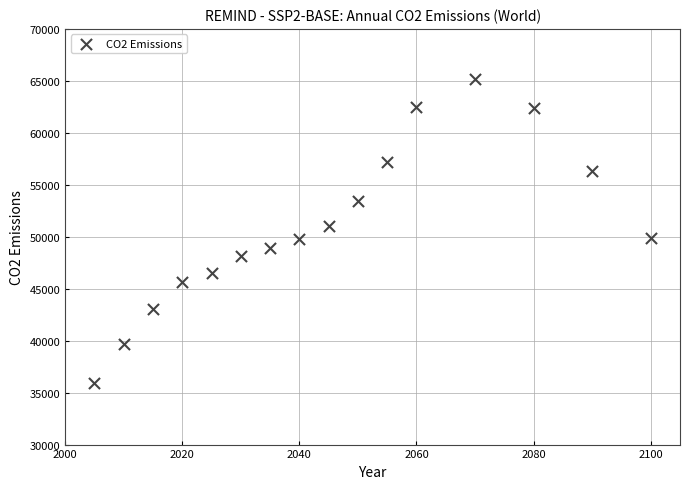

What is the range of X values (max minus min)?

95.0